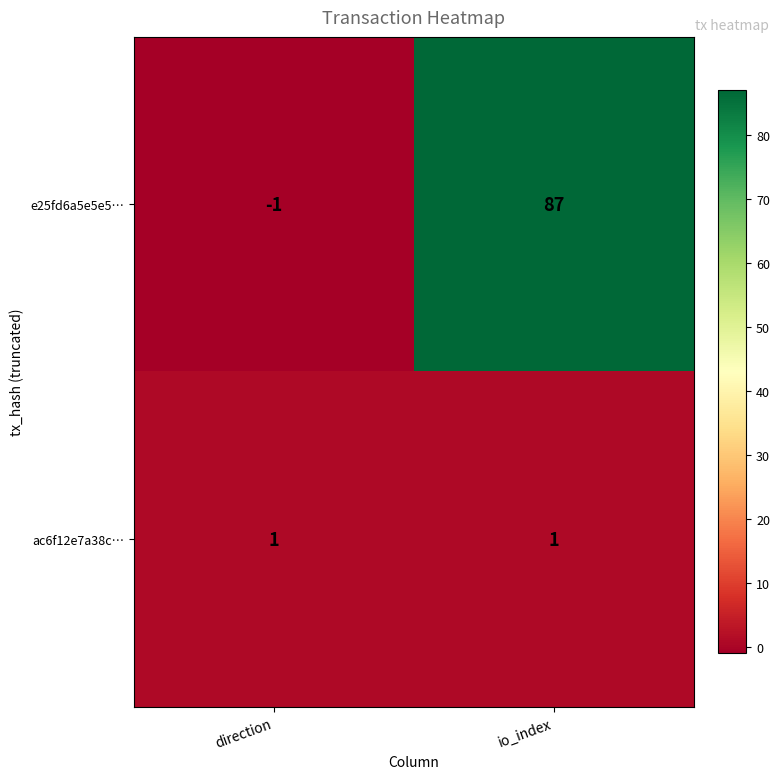

Which series changed the most between direction and io_index?

e25fd6a5e5e5…